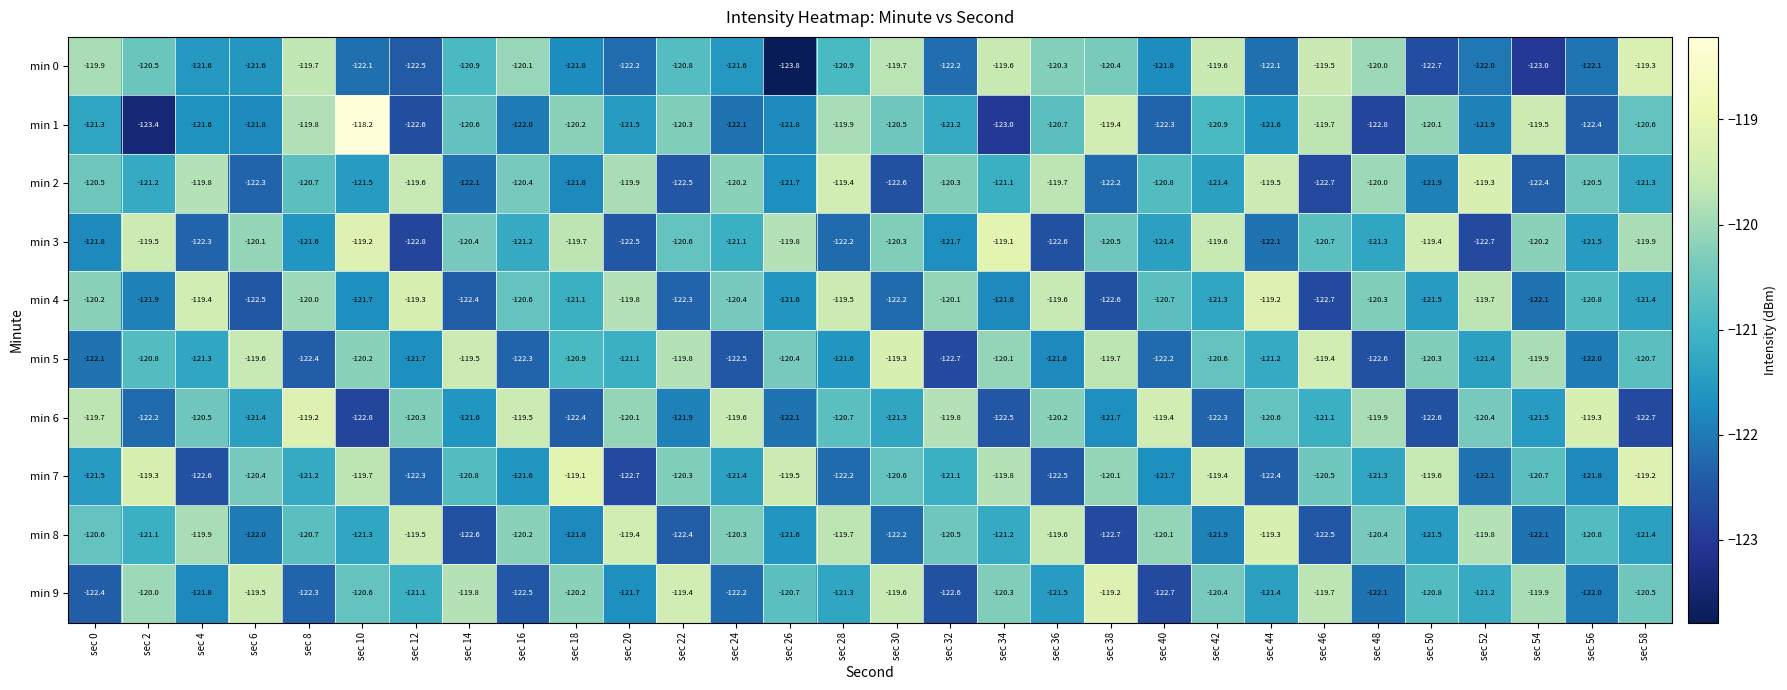

Rank the series at sec 24 from lowest to highest value.

min 5, min 9, min 1, min 0, min 7, min 3, min 4, min 8, min 2, min 6